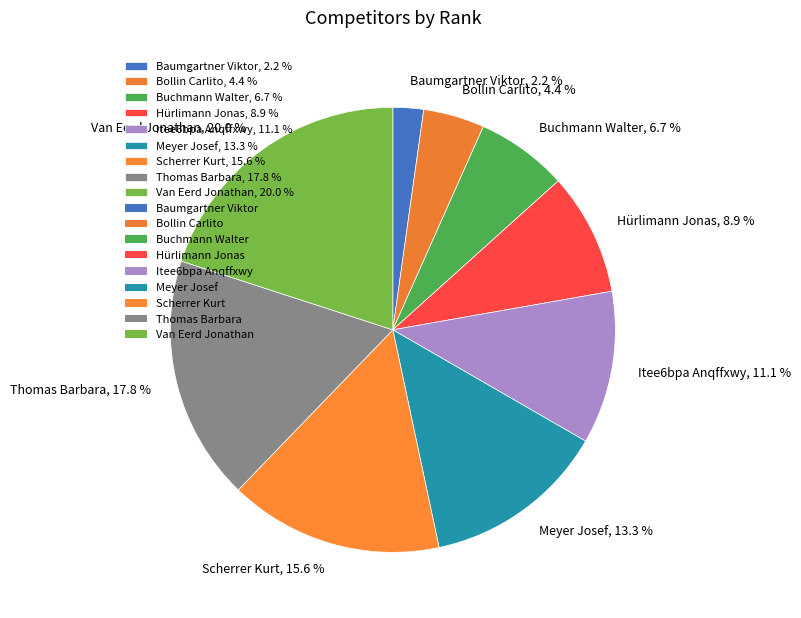

What percentage is NOT represented by Hürlimann Jonas?

91.1%